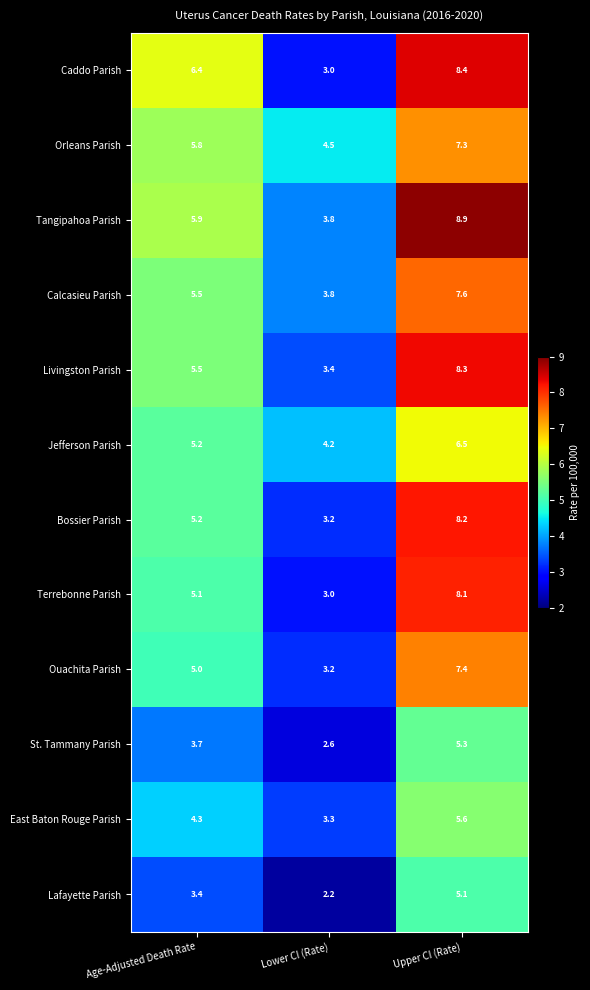

What is the maximum value shown in the chart?

8.9